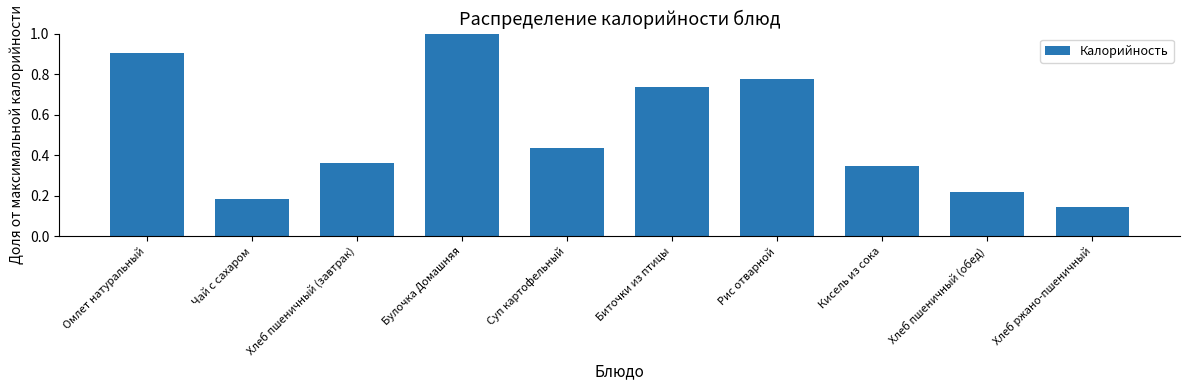

Rank the categories by value from highest to lowest.

Булочка Домашняя, Омлет натуральный, Рис отварной, Биточки из птицы, Суп картофельный, Хлеб пшеничный (завтрак), Кисель из сока, Хлеб пшеничный (обед), Чай с сахаром, Хлеб ржано-пшеничный